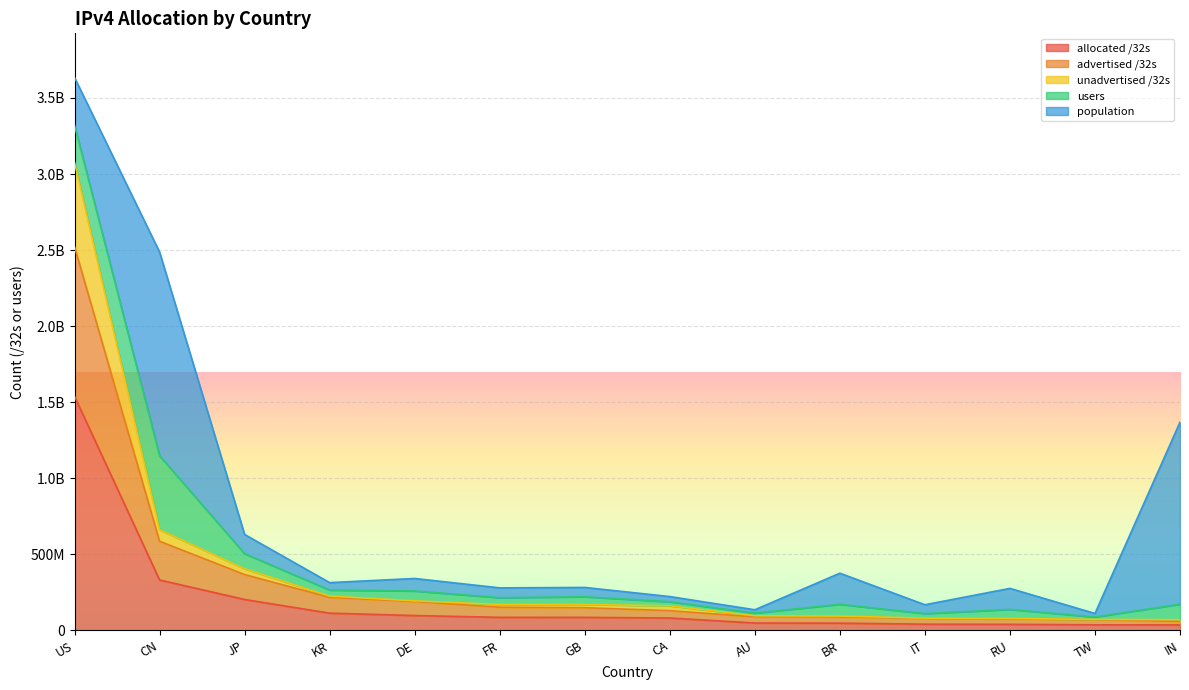

Rank the categories by unadvertised /32s value from lowest to highest.

IN, TW, RU, IT, BR, AU, CA, GB, FR, DE, KR, JP, CN, US